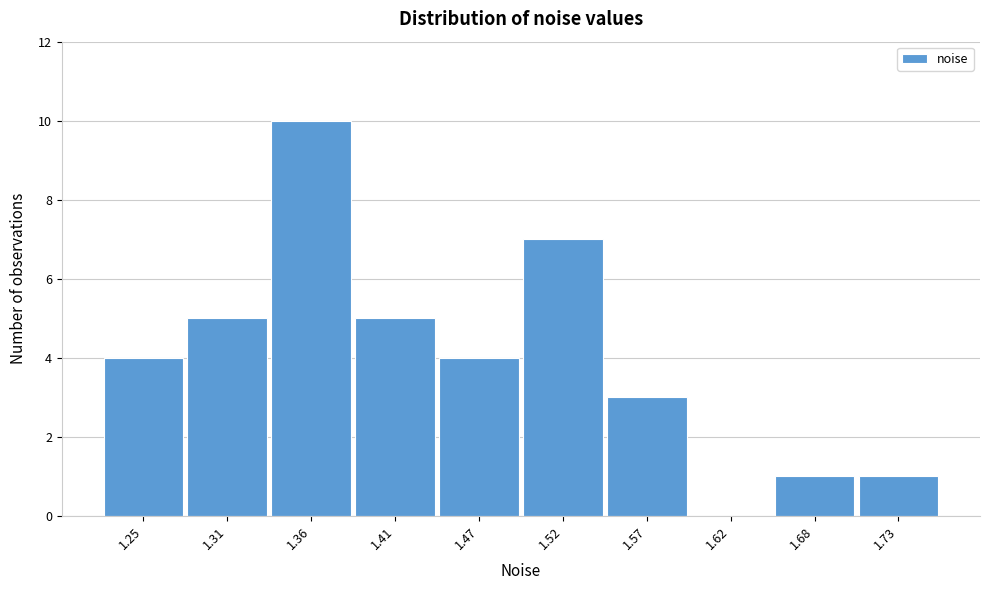

Over which range of the x-axis is the bar tallest?

1.33 to 1.39